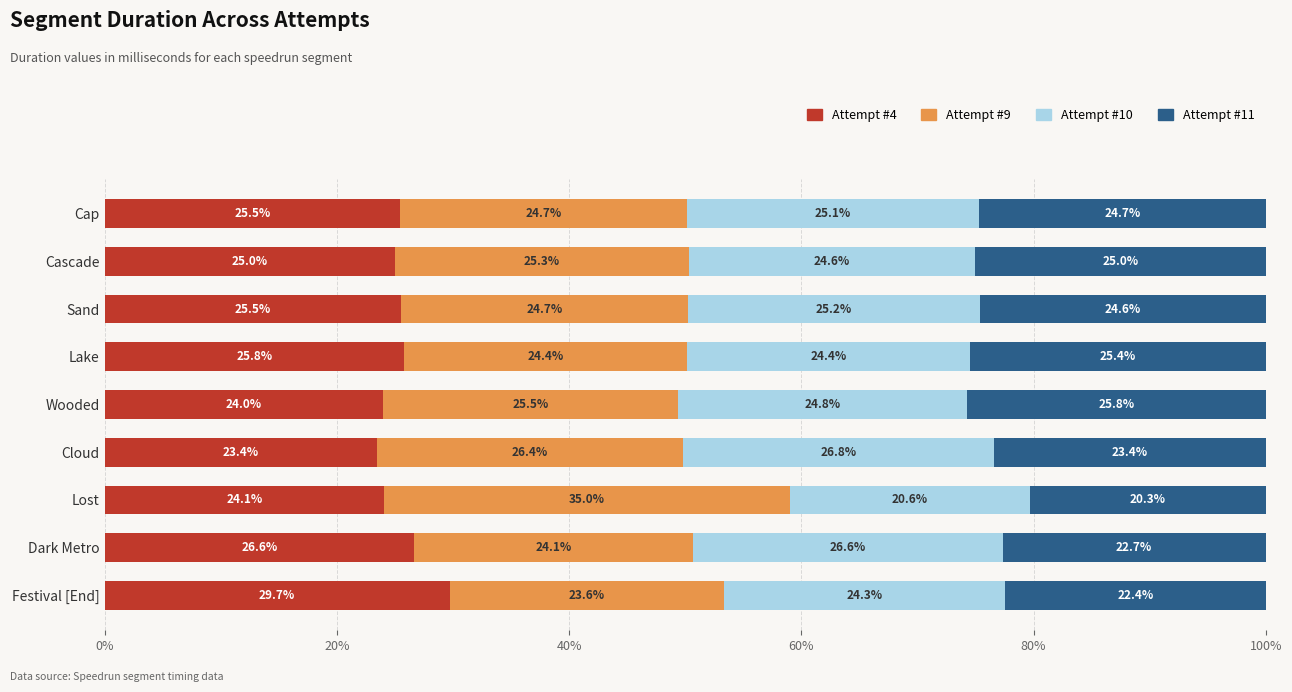

What is the highest value of the Attempt #4 series?

29.7